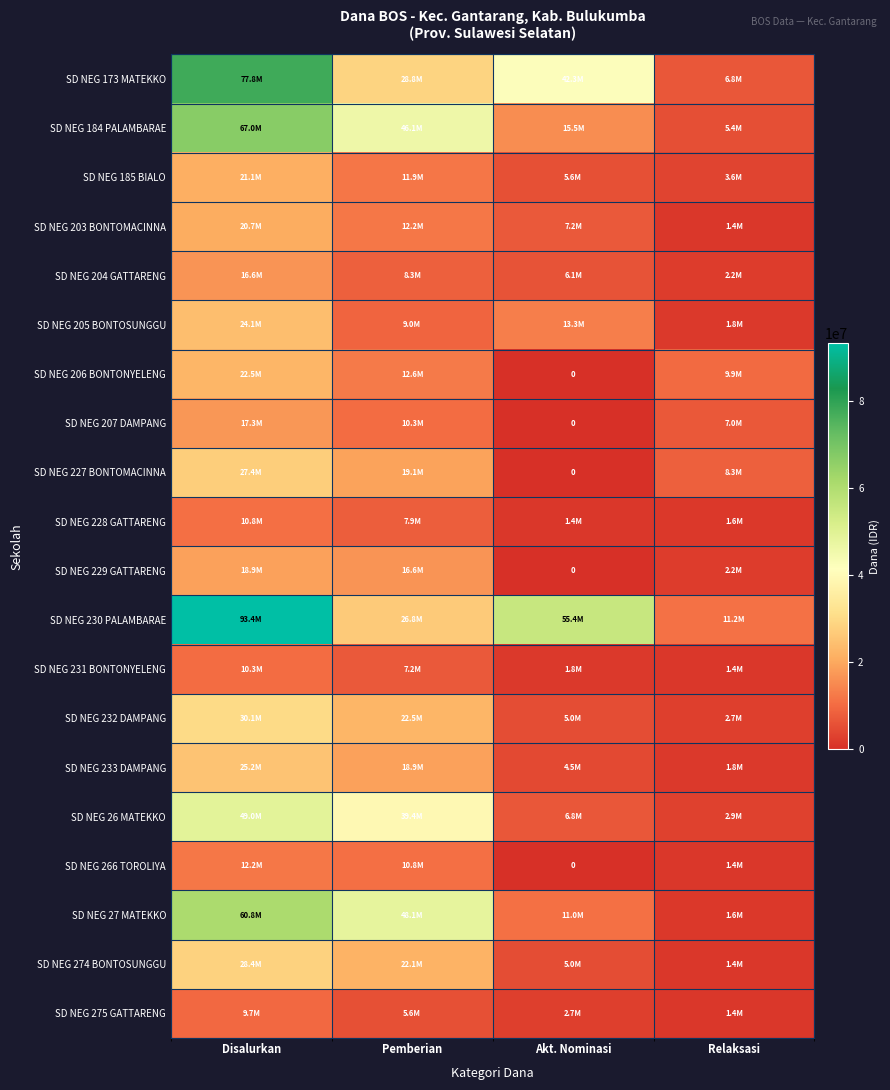

How many distinct data groups are displayed?

20